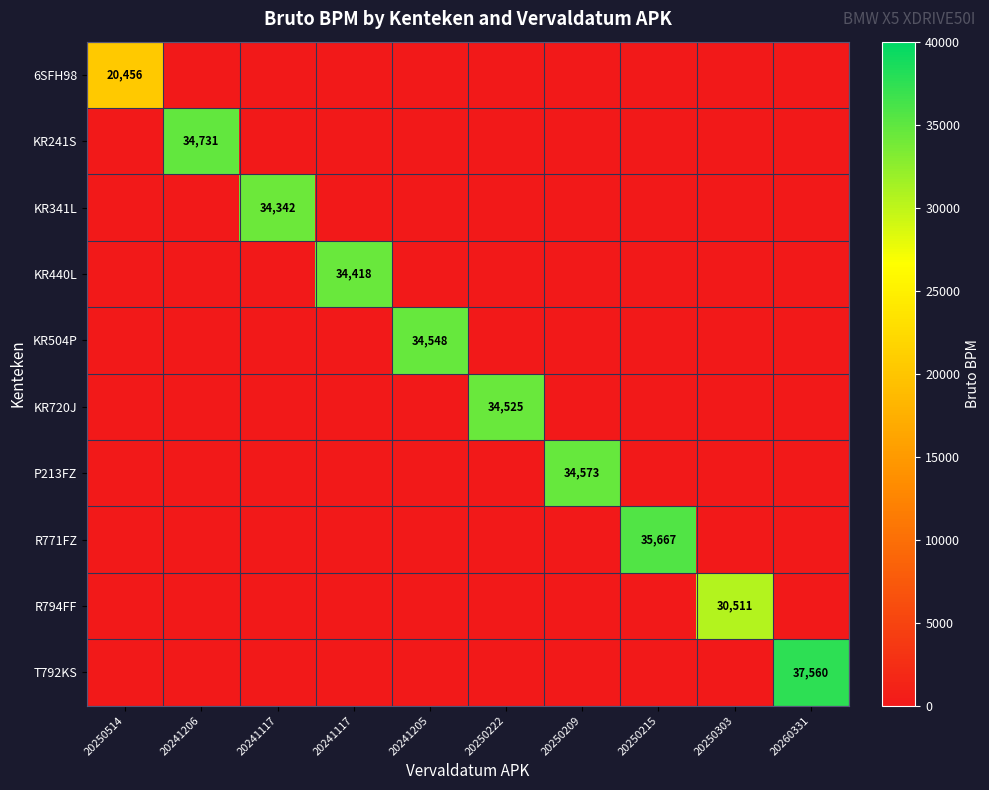

Is it true that KR440L equals 0 at 20260331?

True